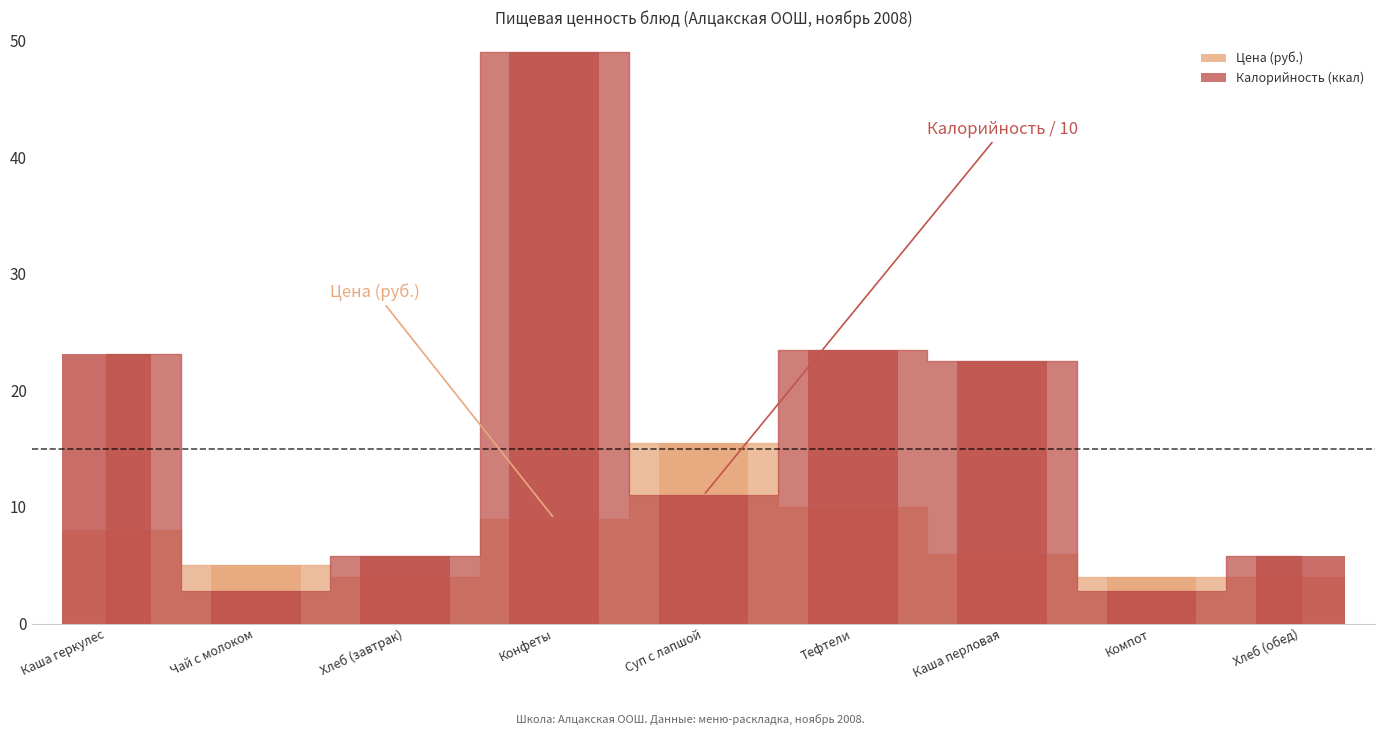

What is the lowest value of the Цена (руб.) series?

4.0